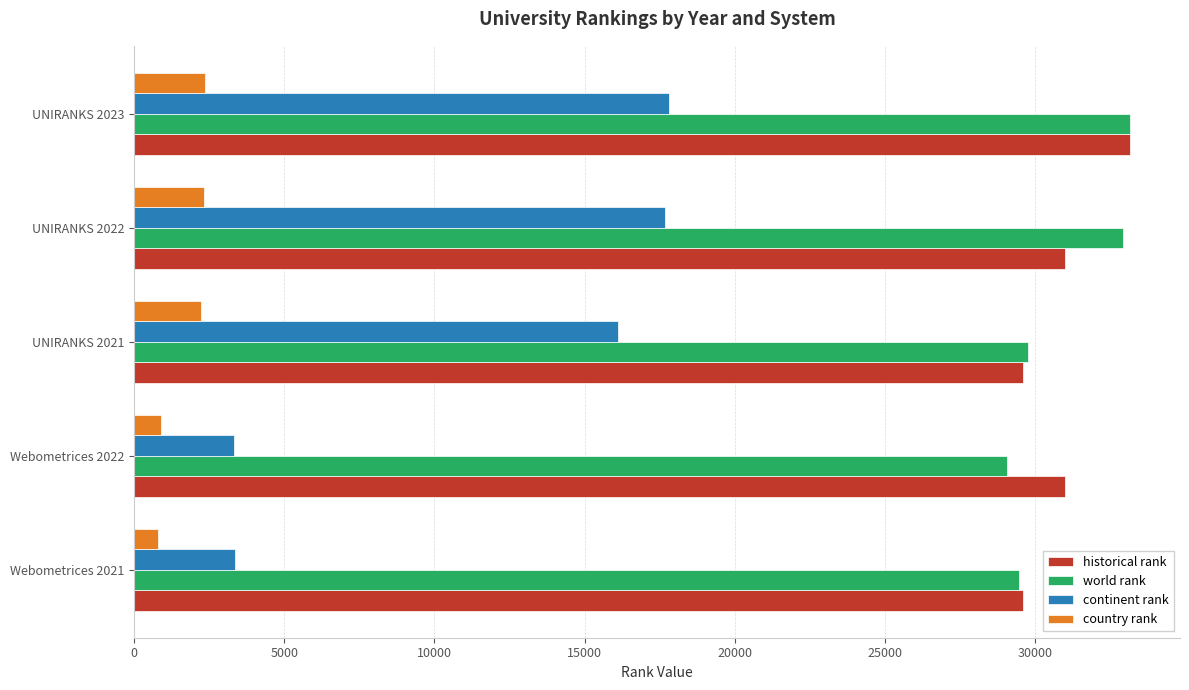

Rank the series at UNIRANKS 2022 from lowest to highest value.

country rank, continent rank, historical rank, world rank